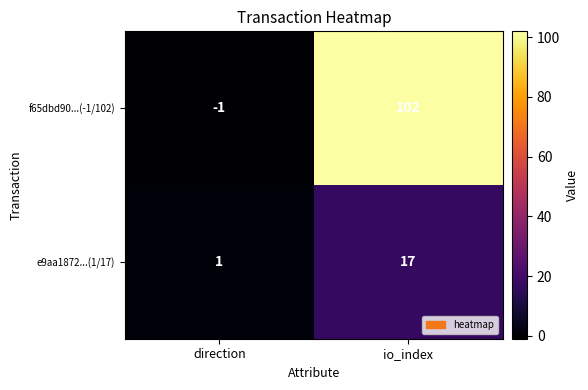

Where is e9aa1872...(1/17) nearest to the value 9?

direction